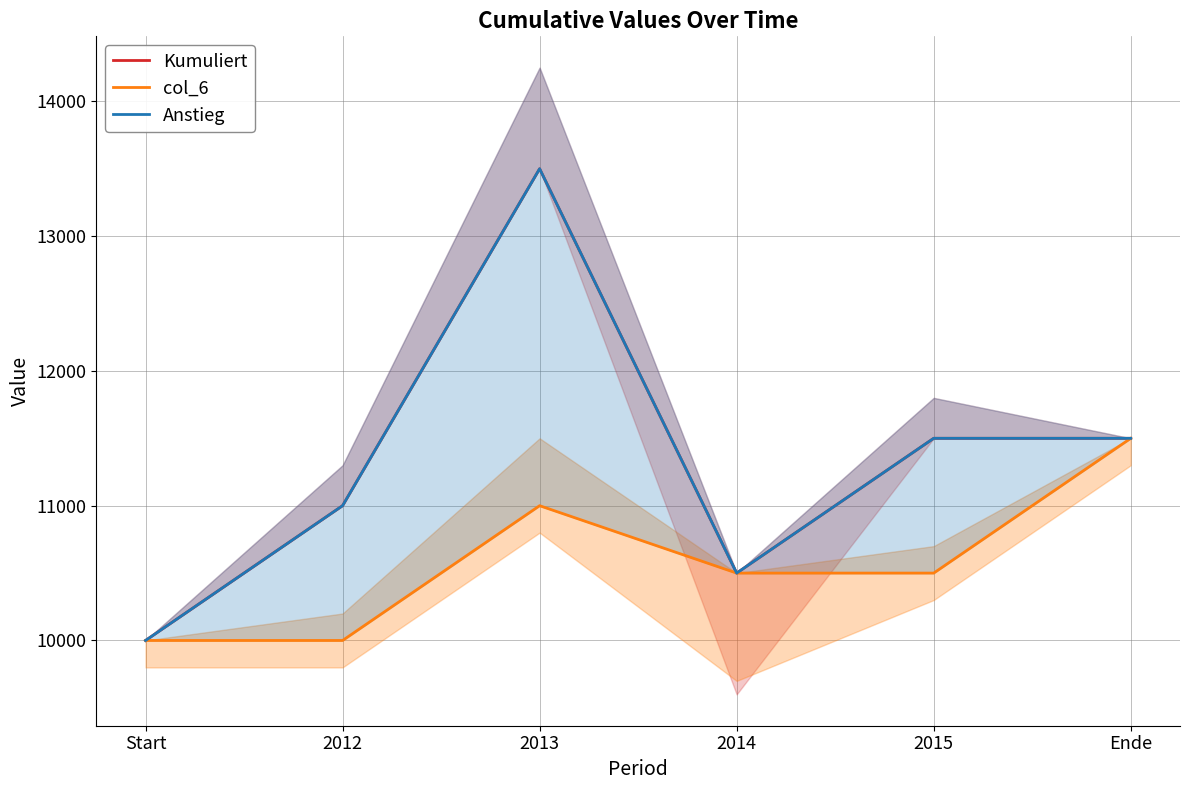

What is the value of the Anstieg point at the 2nd from the left?

11000